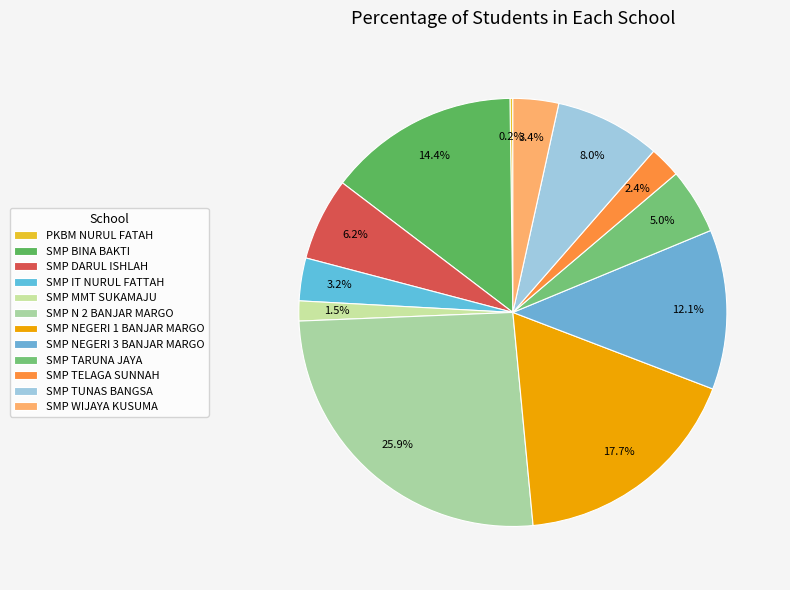

To the nearest percent, what percentage of the pie is SMP WIJAYA KUSUMA?

3%